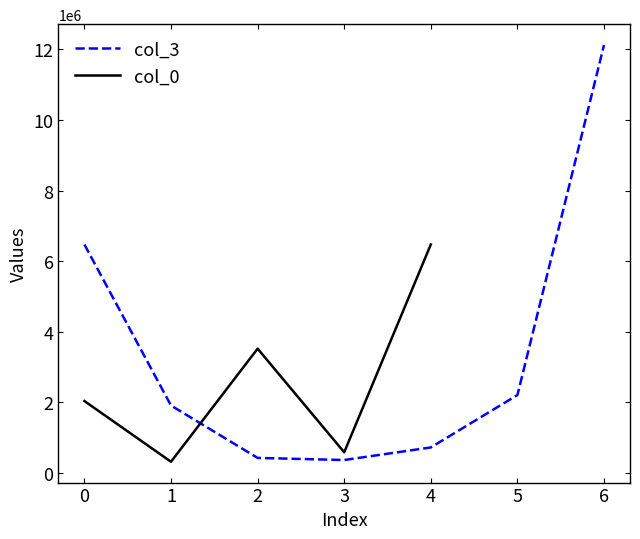

Is it true that the value at 3 is 429296.5?

True